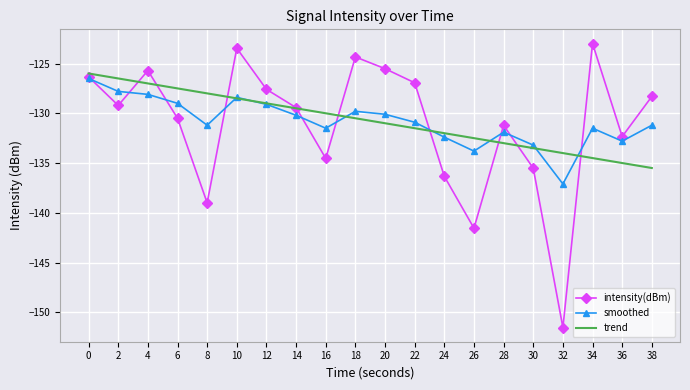

What is the difference between the highest and lowest values at 2?

2.7